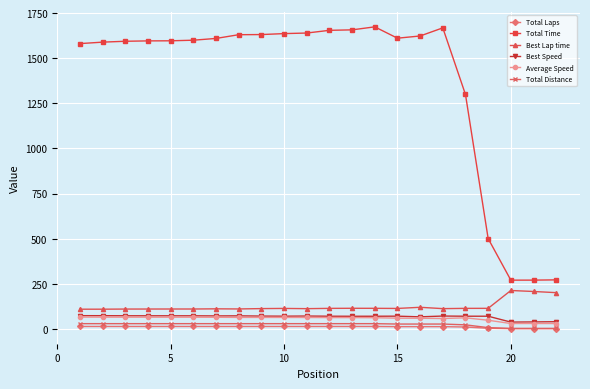

Which series has the largest total across all categories?

Total Time